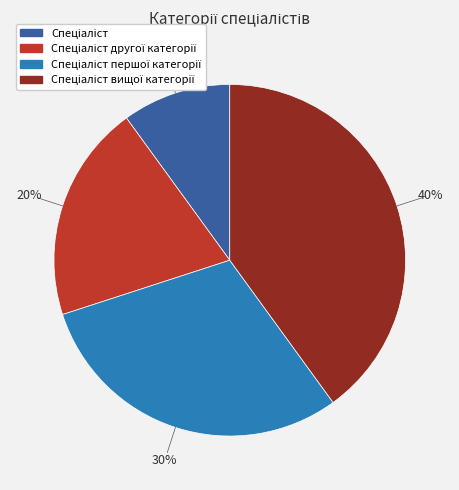

Does any single category account for the majority?

No